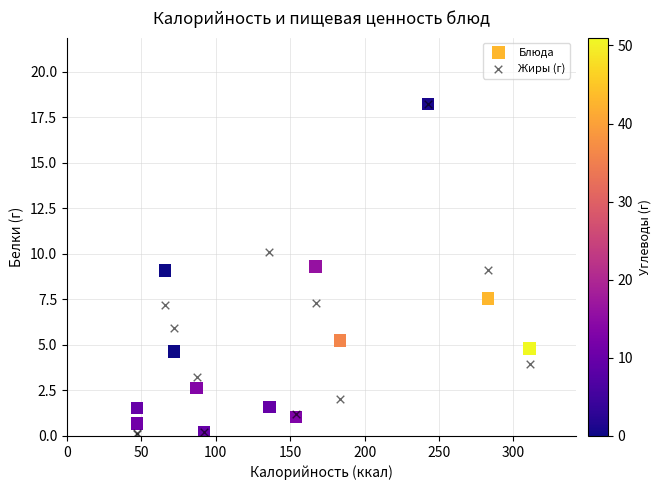

What are all the series names shown in the legend?

Блюда, Жиры (г)